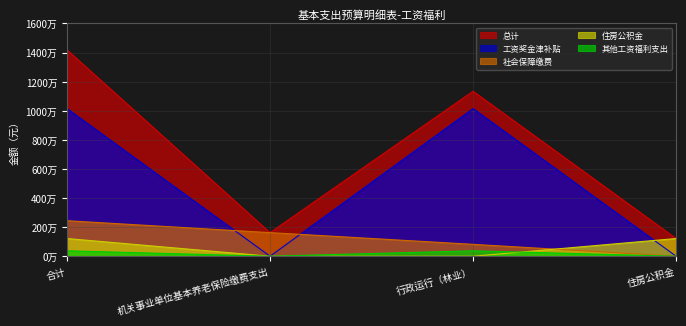

Reading left to right, list all the values displayed in this chart.

工资奖金津补贴: 合计=10148463.0	机关事业单位基本养老保险缴费支出=0.0	行政运行（林业）=10148463.0	住房公积金=0.0
社会保障缴费: 合计=2442134.0	机关事业单位基本养老保险缴费支出=1623754.1	行政运行（林业）=818379.9	住房公积金=0.0
住房公积金: 合计=1217815.6	机关事业单位基本养老保险缴费支出=0.0	行政运行（林业）=0.0	住房公积金=1217815.6
其他工资福利支出: 合计=374586.5	机关事业单位基本养老保险缴费支出=0.0	行政运行（林业）=374586.5	住房公积金=0.0
总计: 合计=14182999.1	机关事业单位基本养老保险缴费支出=1623754.1	行政运行（林业）=11341429.4	住房公积金=1217815.6